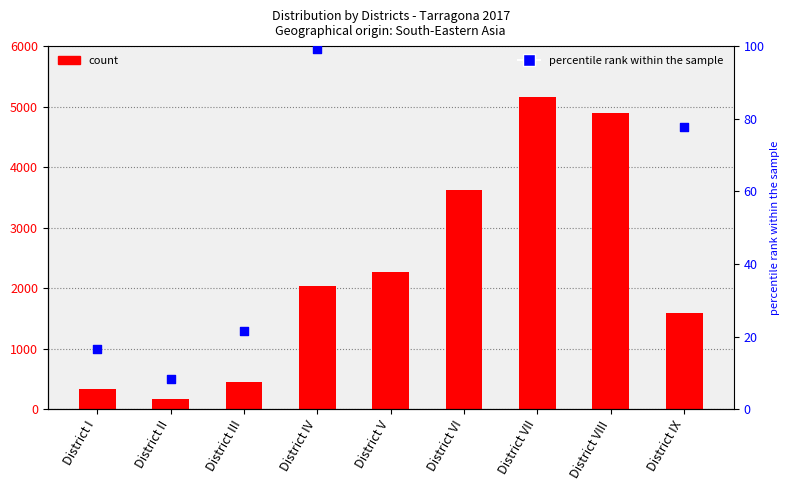

At which category is the sum across all series the highest?

District VII